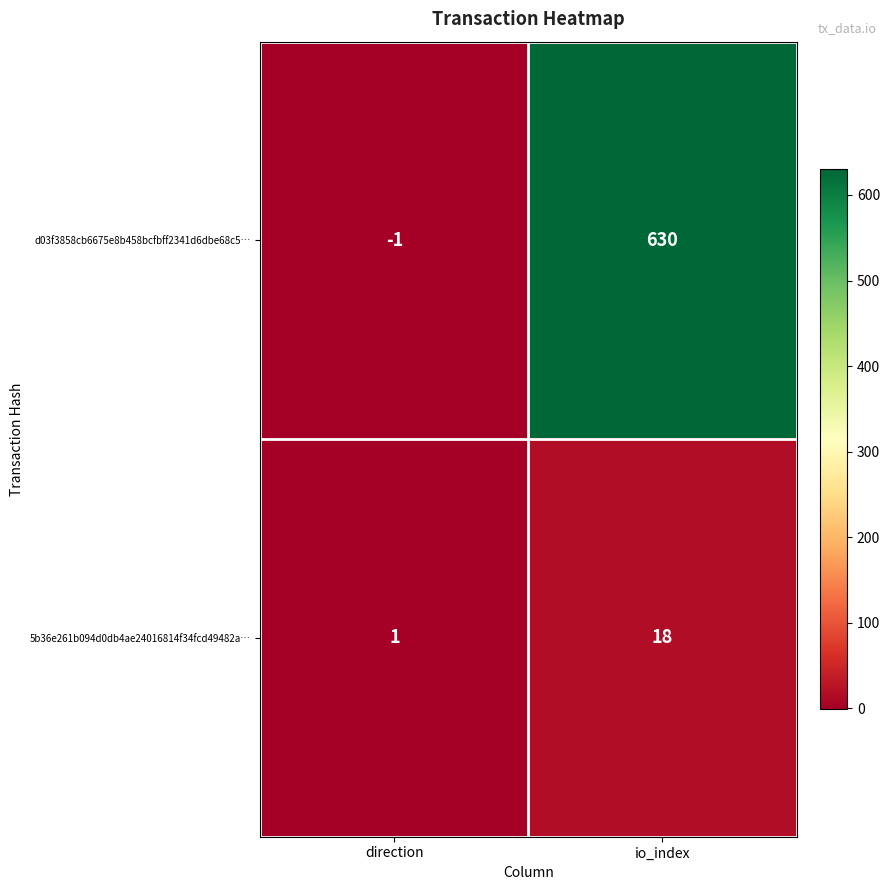

Count the number of data series in this chart.

2